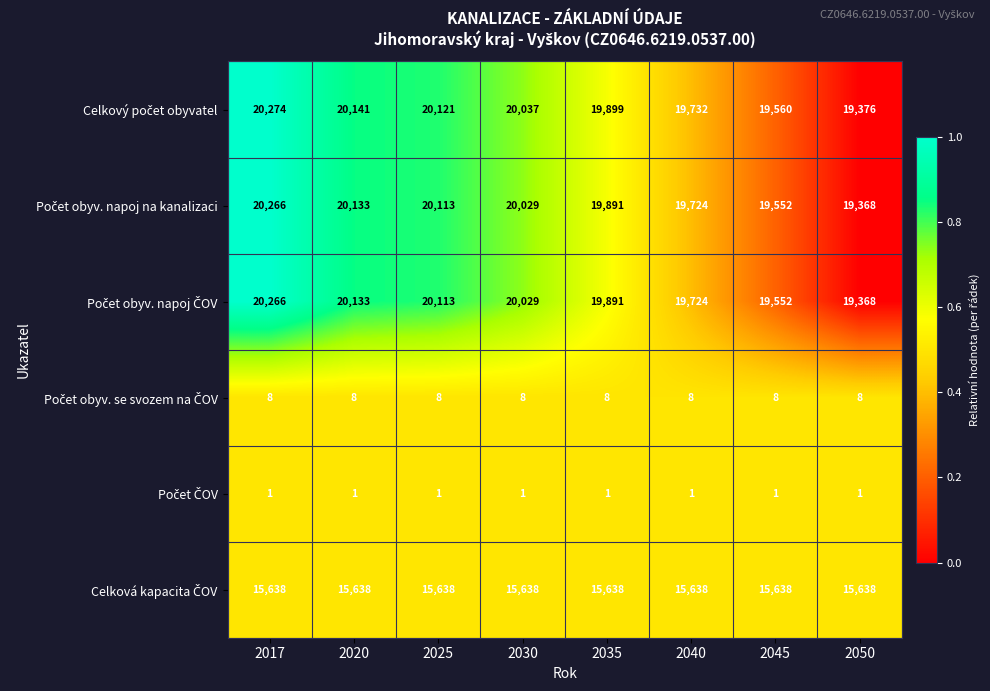

What is the spread (max minus min) of values at 2017?

20273